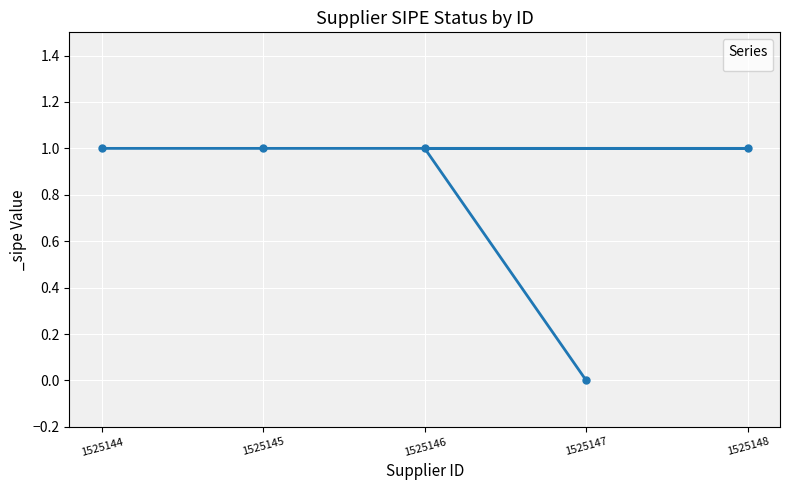

Reading left to right, what are all the values shown in this chart?

1525144=1	1525145=1	1525146=1	1525147=0	1525148=1